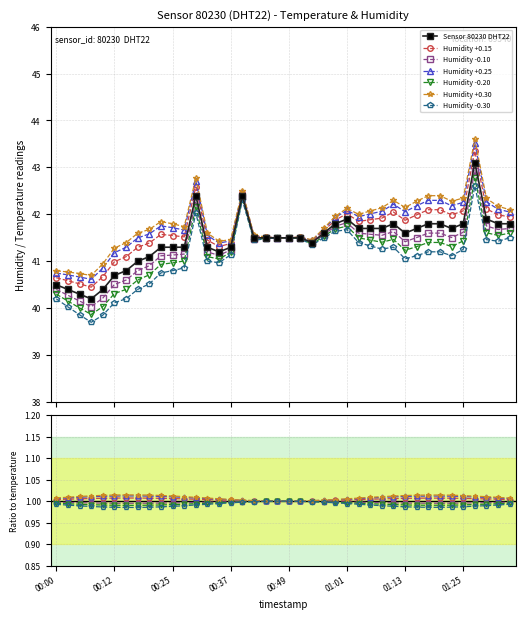

What is the ratio of the value at 00:47 to the value at 00:12?

1.0